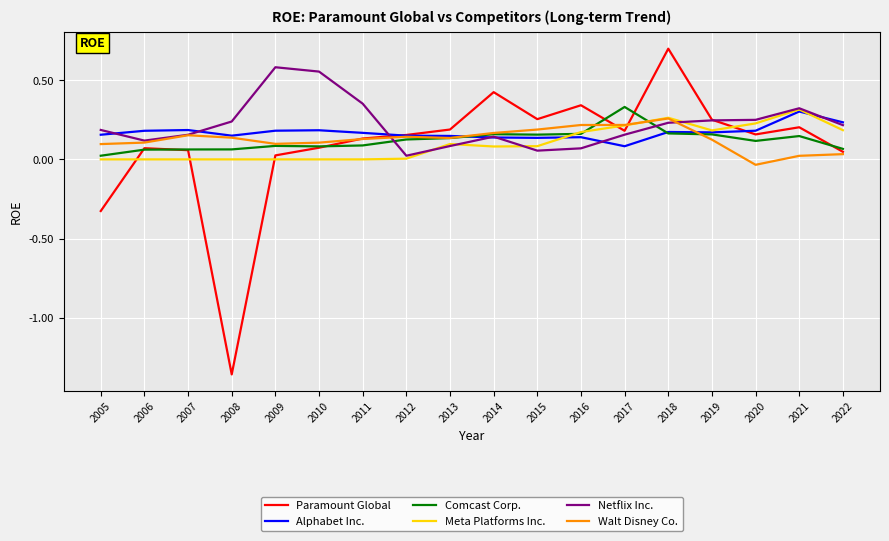

Which label corresponds to the smallest value in the chart?

2008